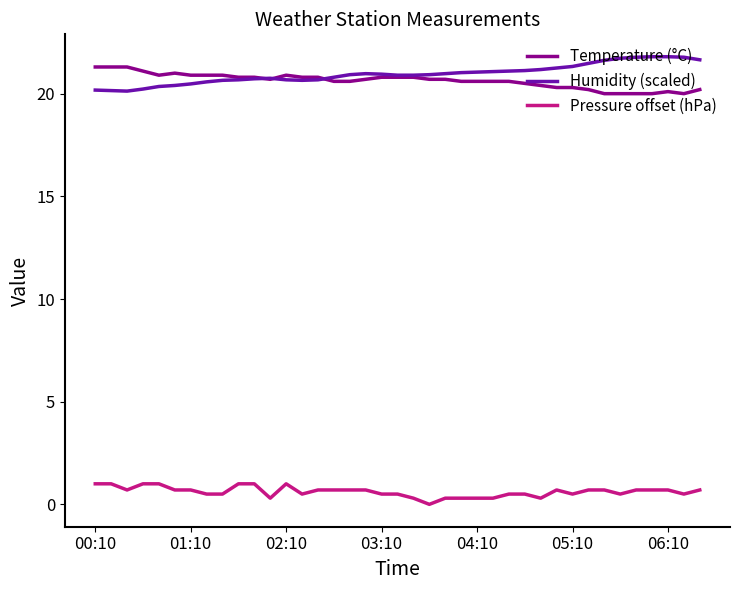

True or false: Humidity (scaled) and Pressure offset (hPa) cross at least once.

False